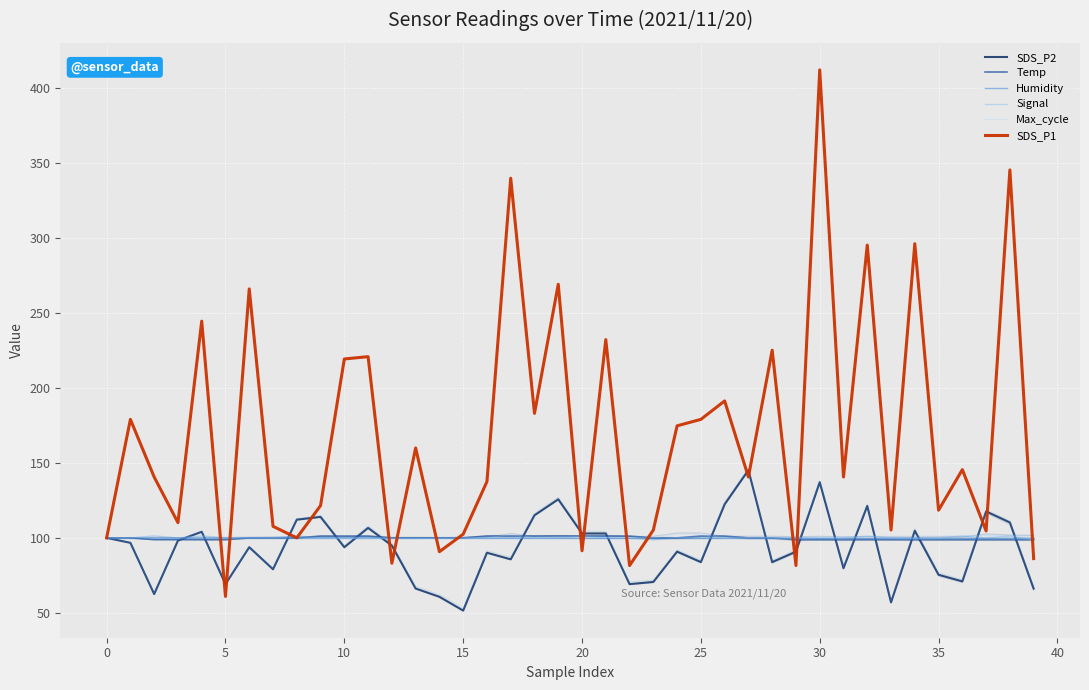

What is the spread (max minus min) of values at 24?

84.0